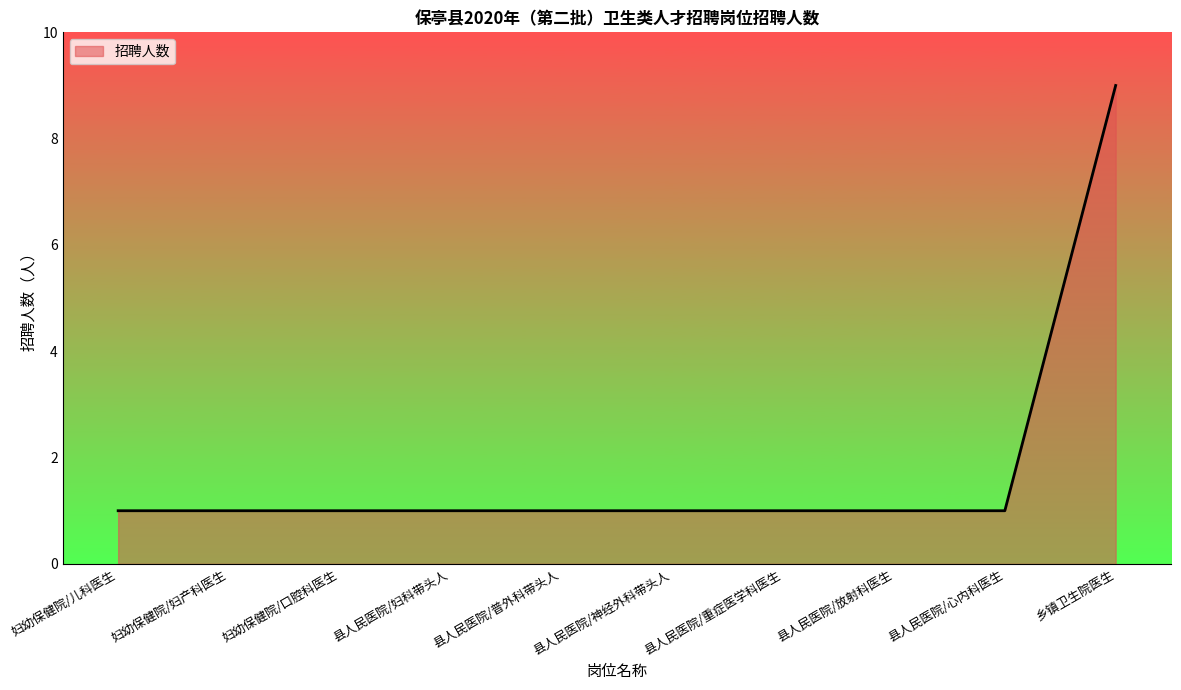

Reading left to right, list all the values displayed in this chart.

妇幼保健院/儿科医生=1	妇幼保健院/妇产科医生=1	妇幼保健院/口腔科医生=1	县人民医院/妇科带头人=1	县人民医院/普外科带头人=1	县人民医院/神经外科带头人=1	县人民医院/重症医学科医生=1	县人民医院/放射科医生=1	县人民医院/心内科医生=1	乡镇卫生院医生=9